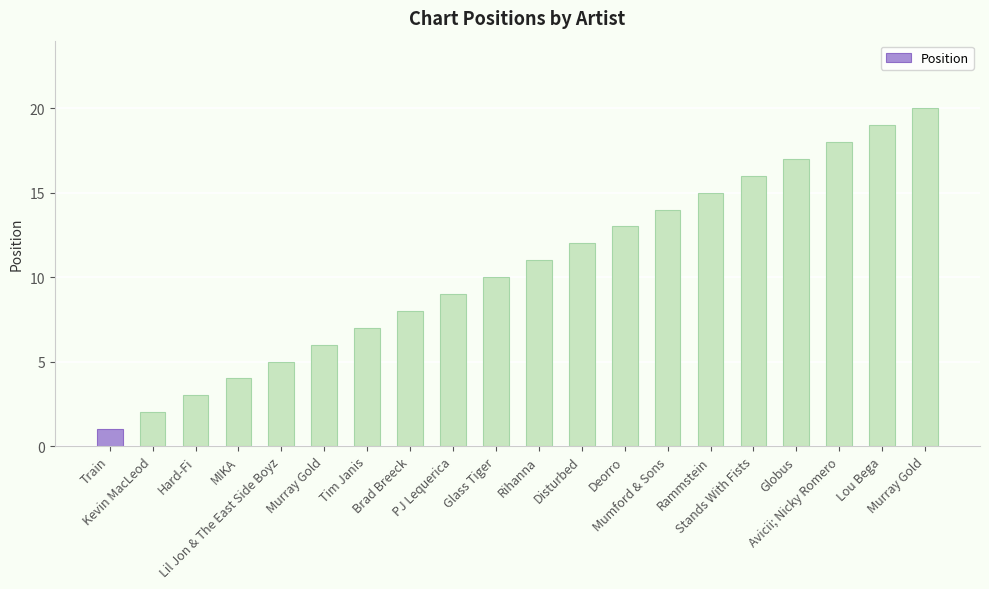

What is the smallest value displayed?

1